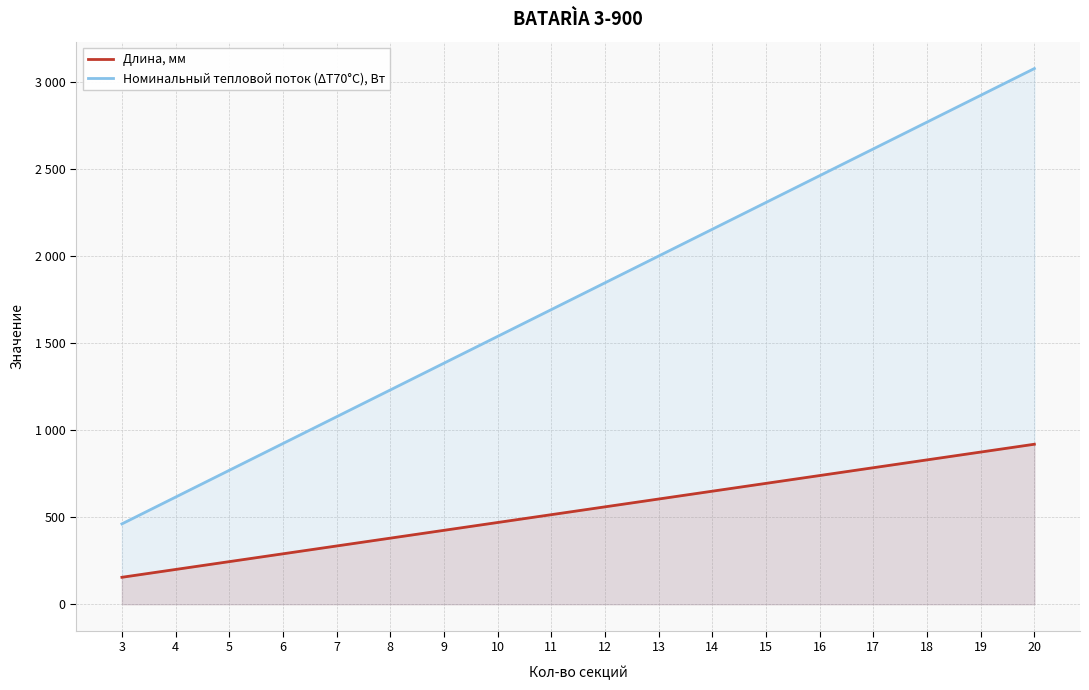

Is it true that Длина, мм equals 969 at 16?

False